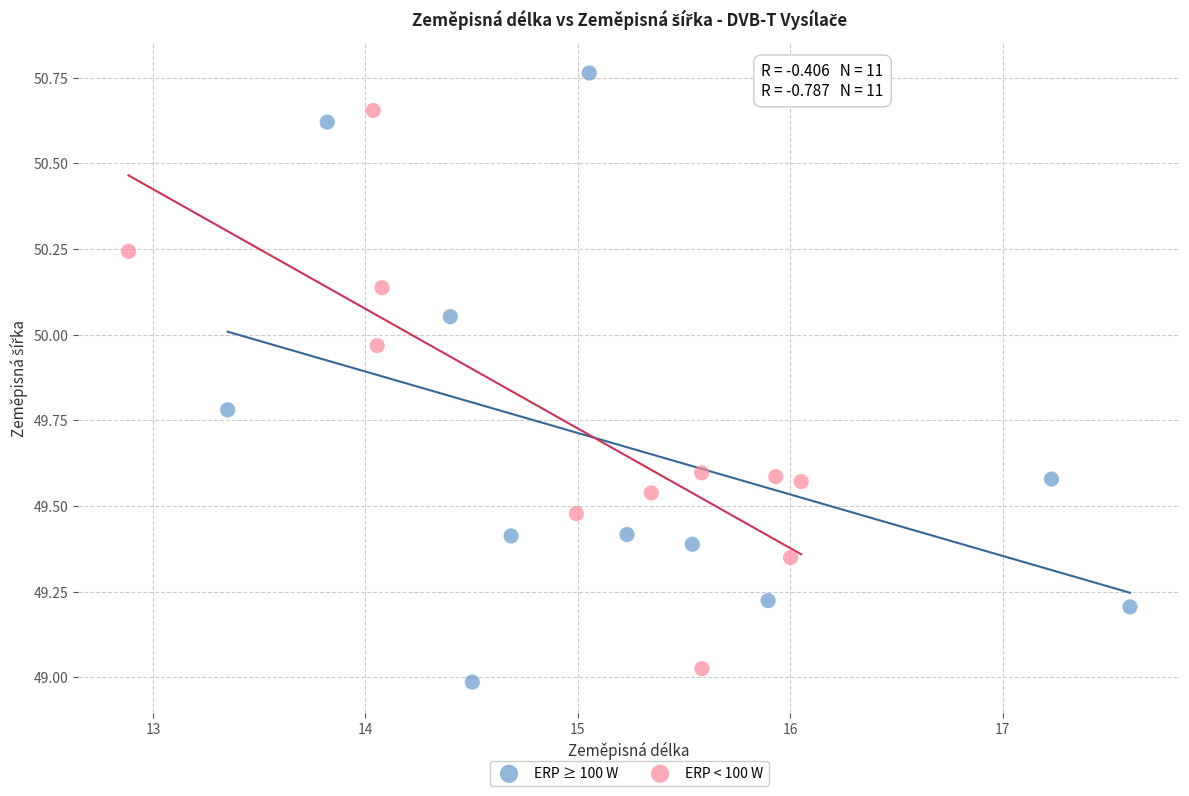

Which series has the widest spread of Y values?

ERP ≥ 100 W